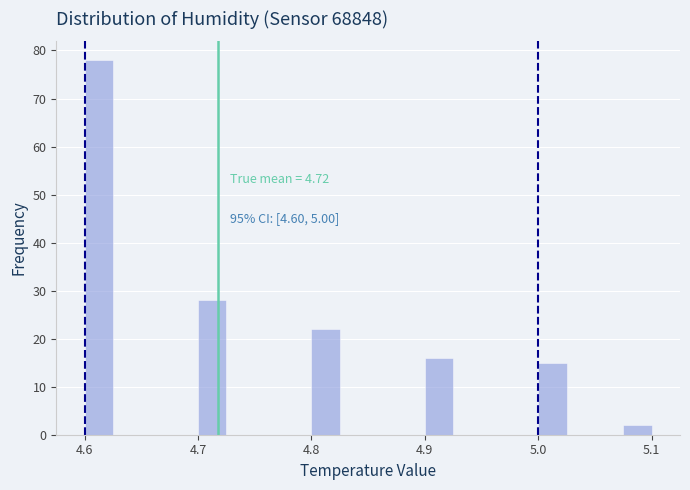

Around what value on the x-axis is the tallest bar? Give the approximate position of its centre, as read against the axis.

4.61